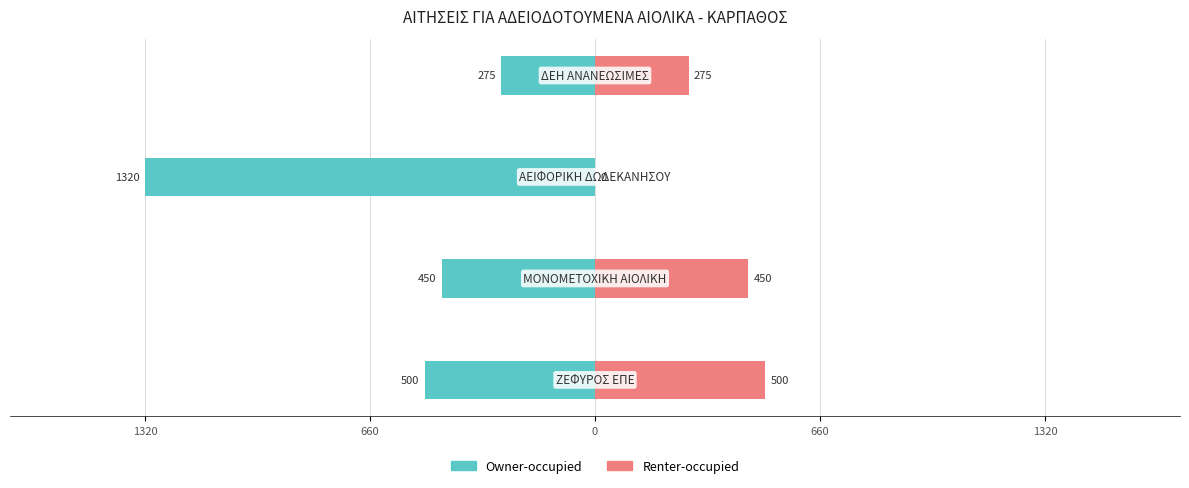

What is the smallest value displayed?

-1320